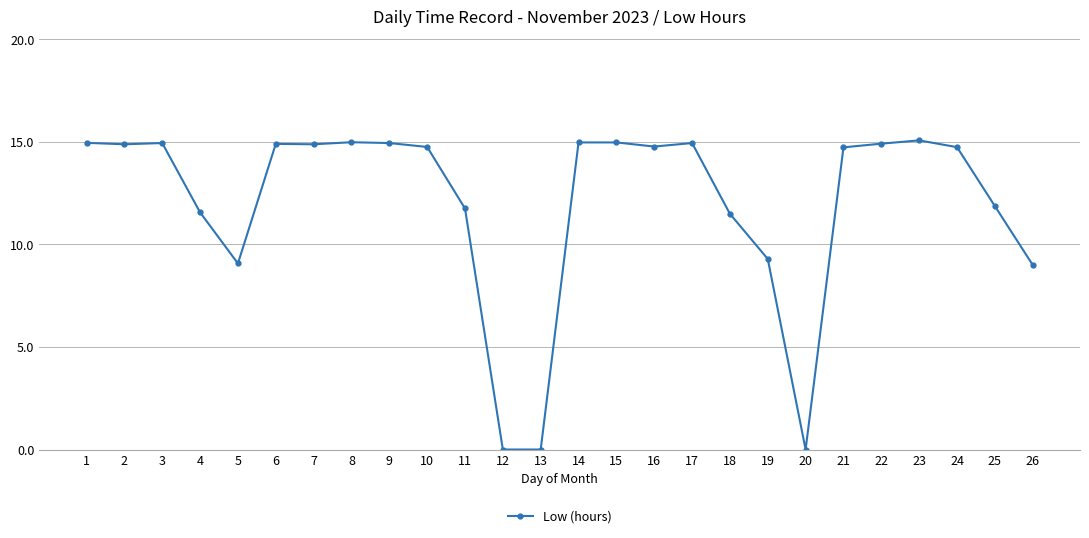

True or false: there are more than 1 points higher than both neighbors.

True